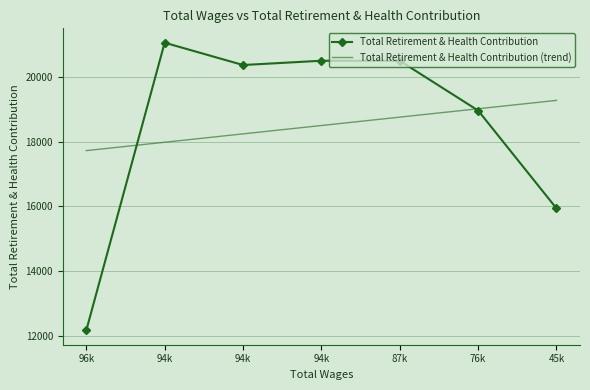

What are all the series names shown in the legend?

Total Retirement & Health Contribution, Total Retirement & Health Contribution (trend)